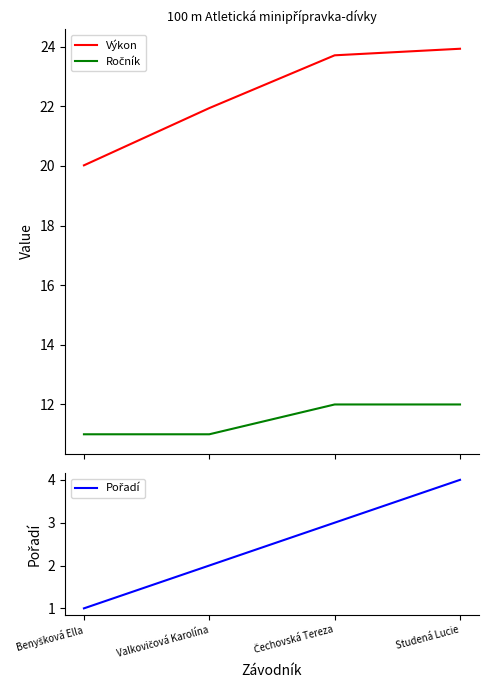

Which category has the highest value in the Ročník series?

Čechovská Tereza